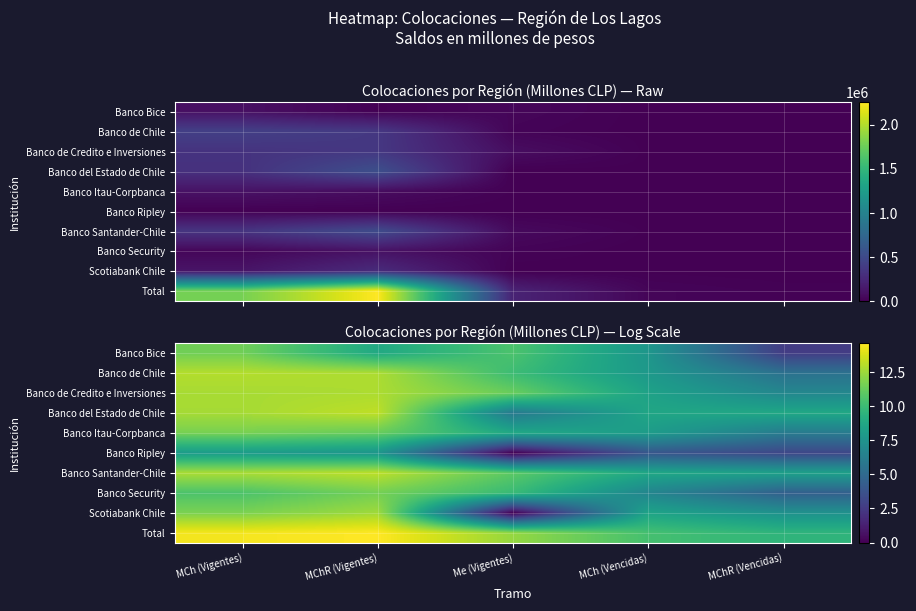

Which series has the largest total across all categories?

Total